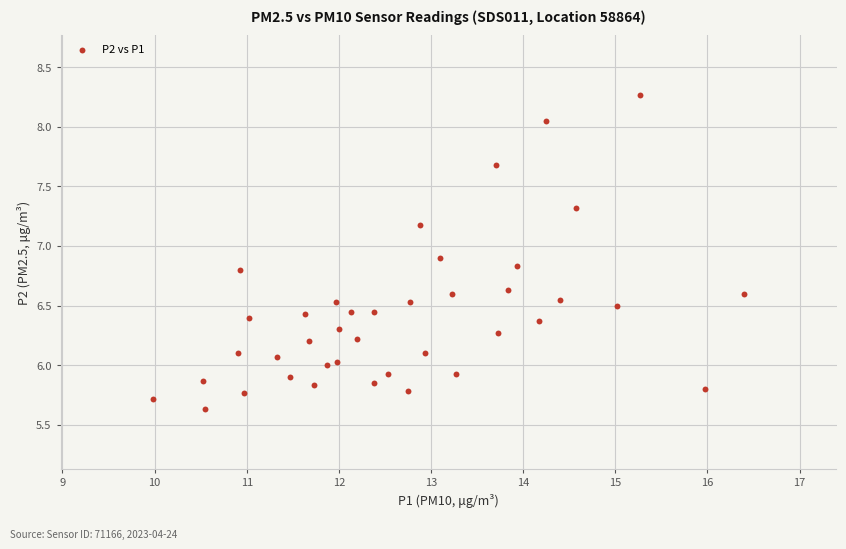

What is the range of Y values (max minus min)?

2.6